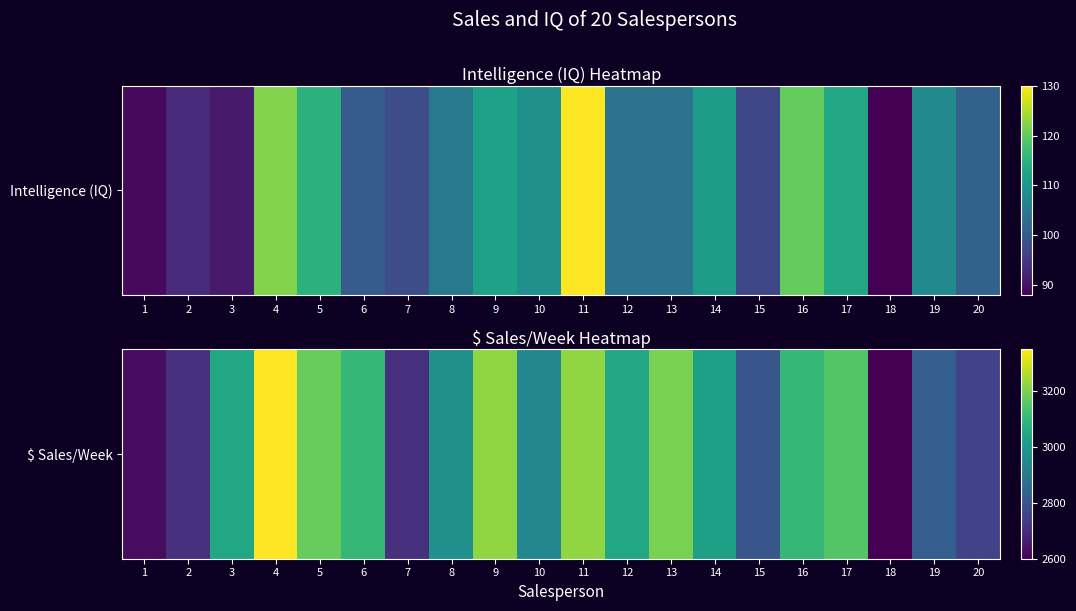

The chart shows a value of 3923 at 19. True or false?

False